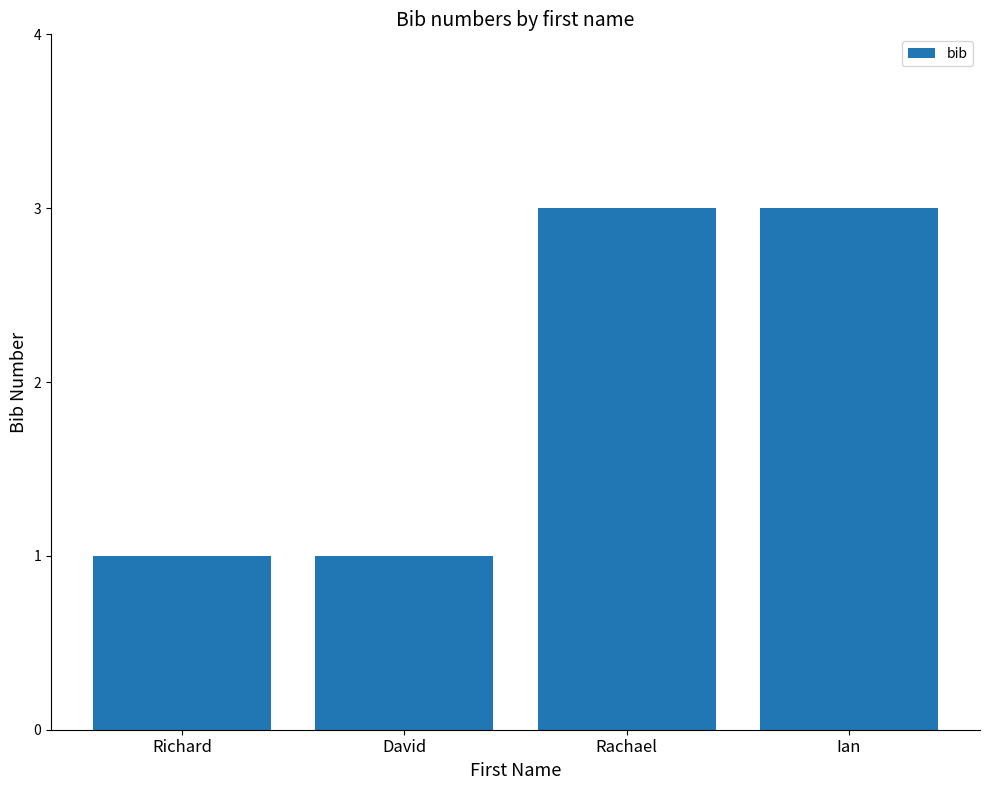

Reading right to left, extract all data points from this chart.

Ian=3	Rachael=3	David=1	Richard=1